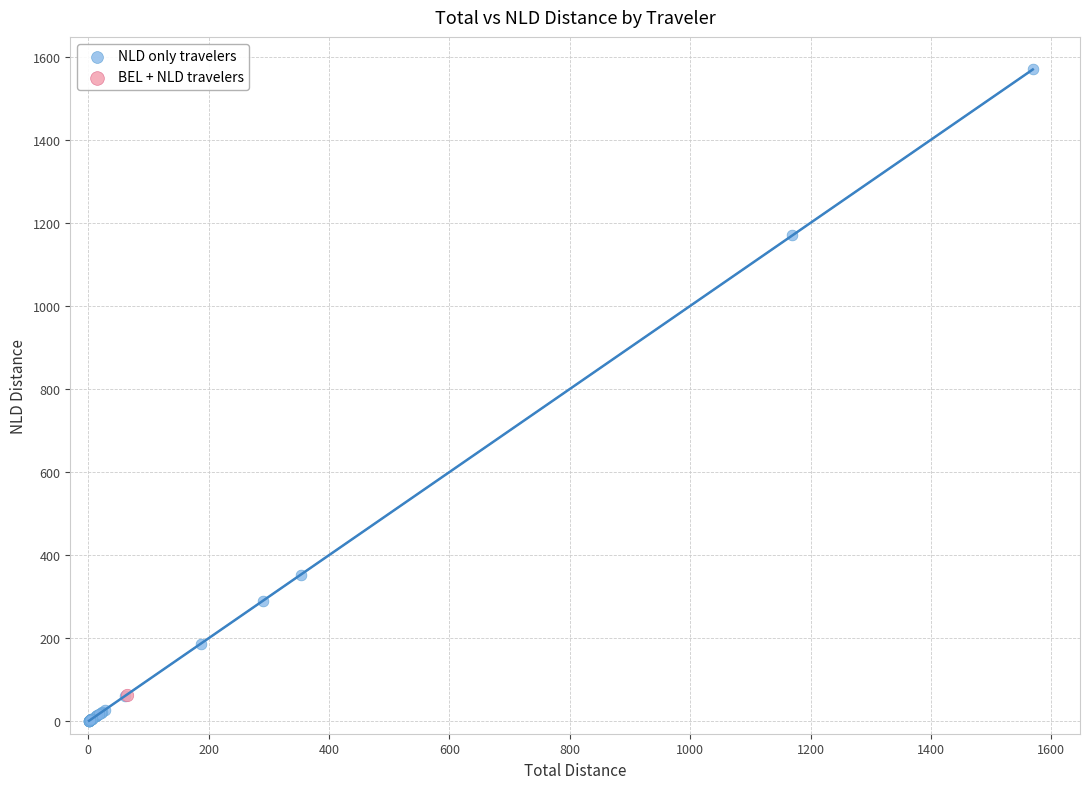

What are all the series names shown in the legend?

NLD only travelers, BEL + NLD travelers